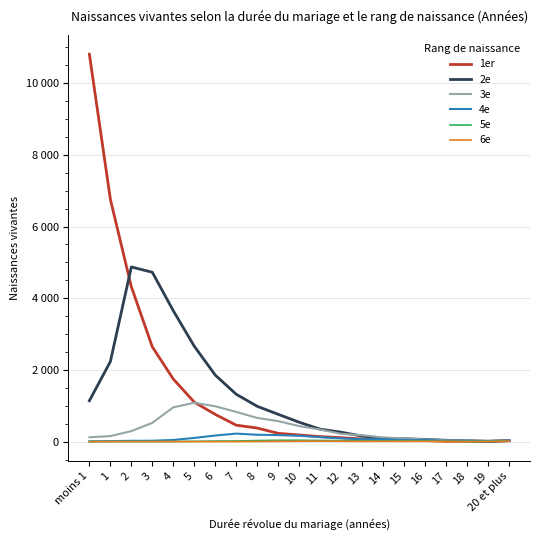

Between 9 and 19, which is larger?

9